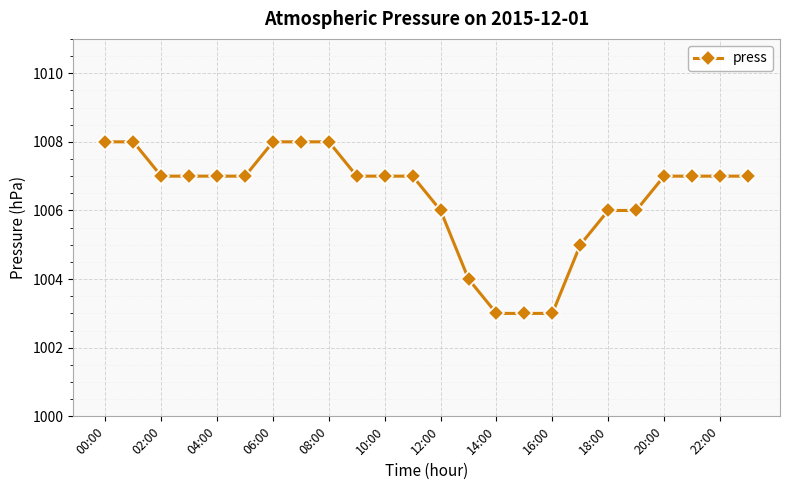

Reading left to right, transcribe all the data shown in this chart.

1008	1008	1007	1007	1007	1007	1008	1008	1008	1007	1007	1007	1006	1004	1003	1003	1003	1005	1006	1006	1007	1007	1007	1007